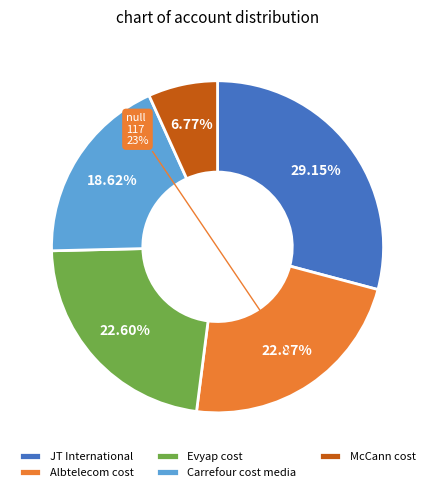

Count the number of slices in the pie.

5